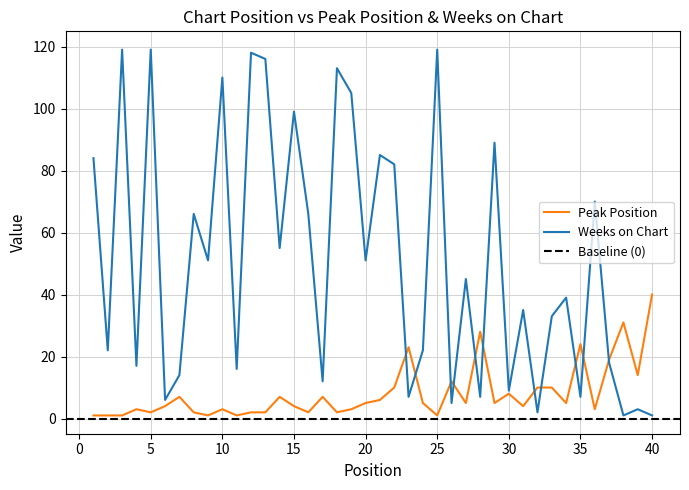

What is the value of the Weeks on Chart point at the 1st from the left?

84